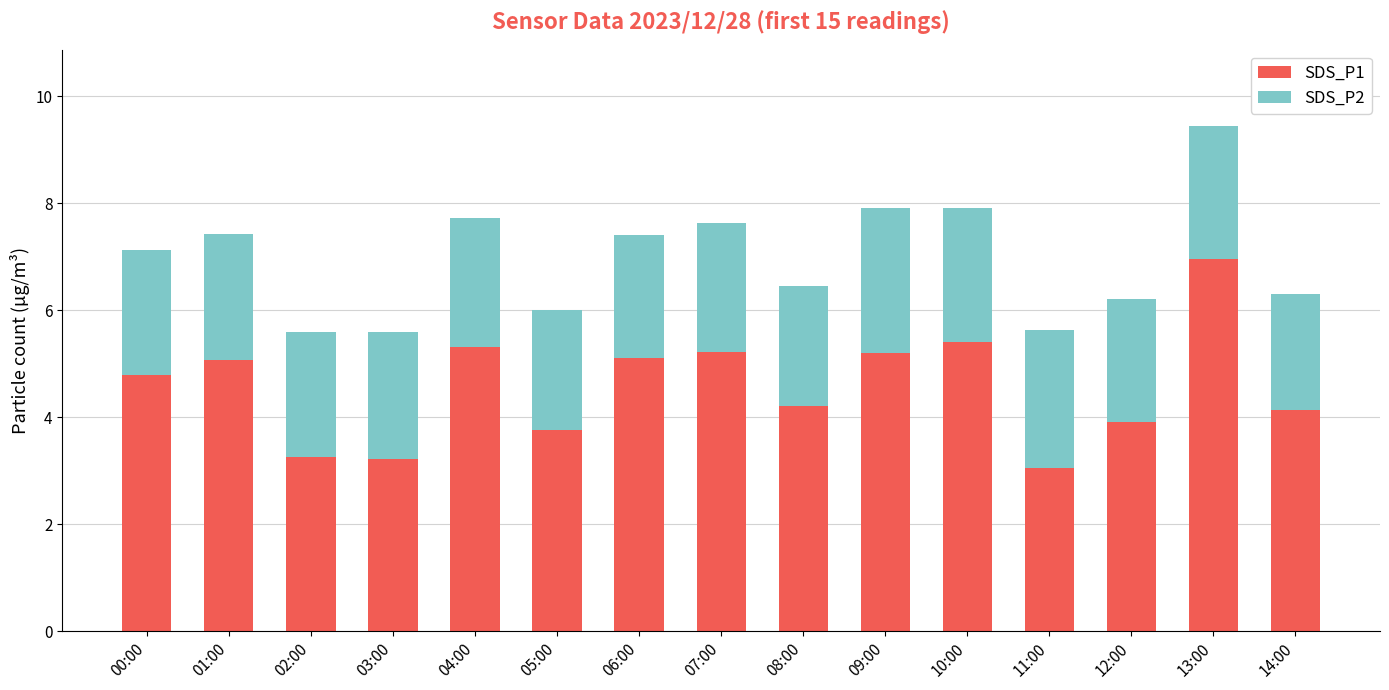

What is the maximum value for SDS_P1?

7.0